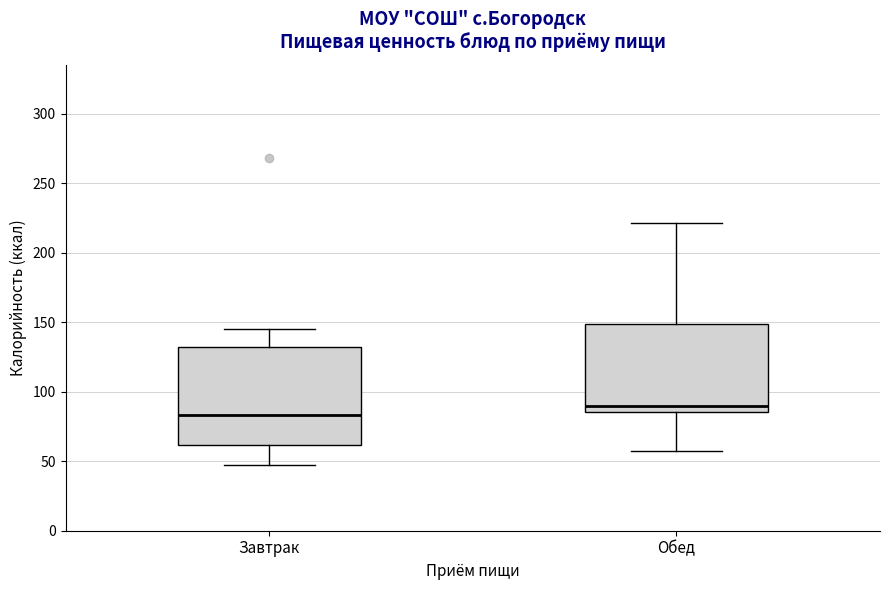

Reading left to right, read every box against the y-axis: the position of its median line, the range the box covers, and the ends of its whiskers. The values are not printed on the chart, so give them approximately, as read against the axis.

Завтрак: median 85, box 60 to 130, whiskers 45 to 145
Обед: median 90, box 85 to 150, whiskers 55 to 220